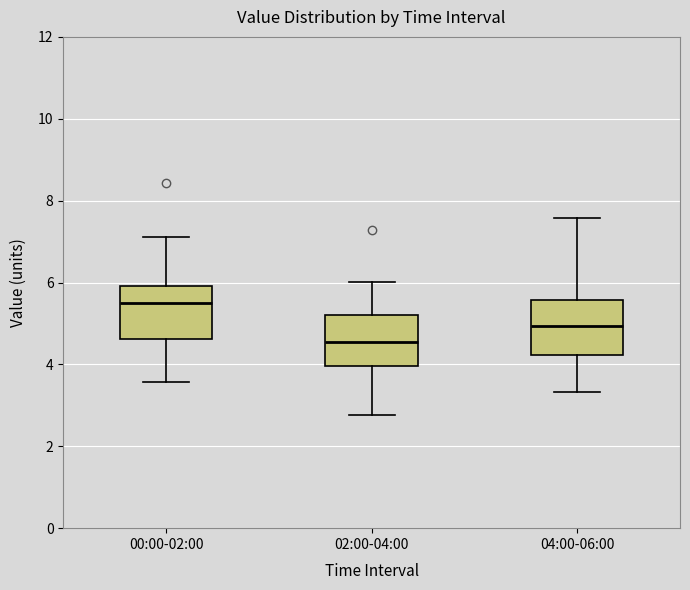

Reading left to right, read every box against the y-axis: the position of its median line, the range the box covers, and the ends of its whiskers. The values are not printed on the chart, so give them approximately, as read against the axis.

00:00-02:00: median 5.6, box 4.6 to 6.0, whiskers 3.6 to 7.2
02:00-04:00: median 4.6, box 4.0 to 5.2, whiskers 2.8 to 6.0
04:00-06:00: median 5.0, box 4.2 to 5.6, whiskers 3.4 to 7.6